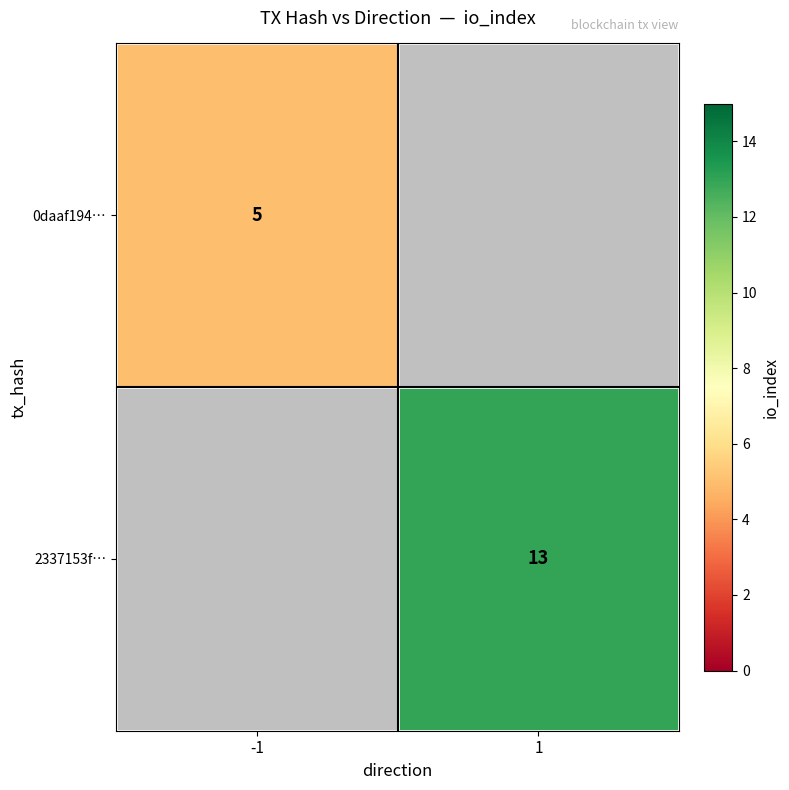

True or false: 2337153f… has a value of 19 at 1.

False